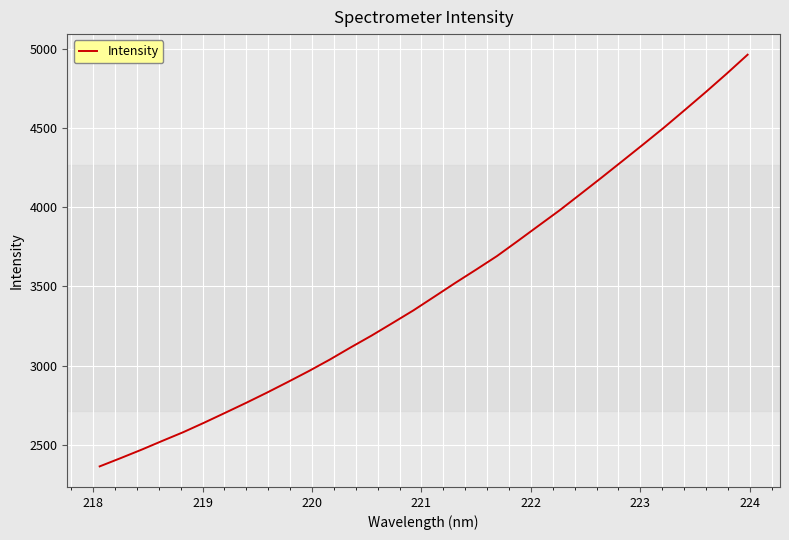

What is the smallest value displayed?

2362.1